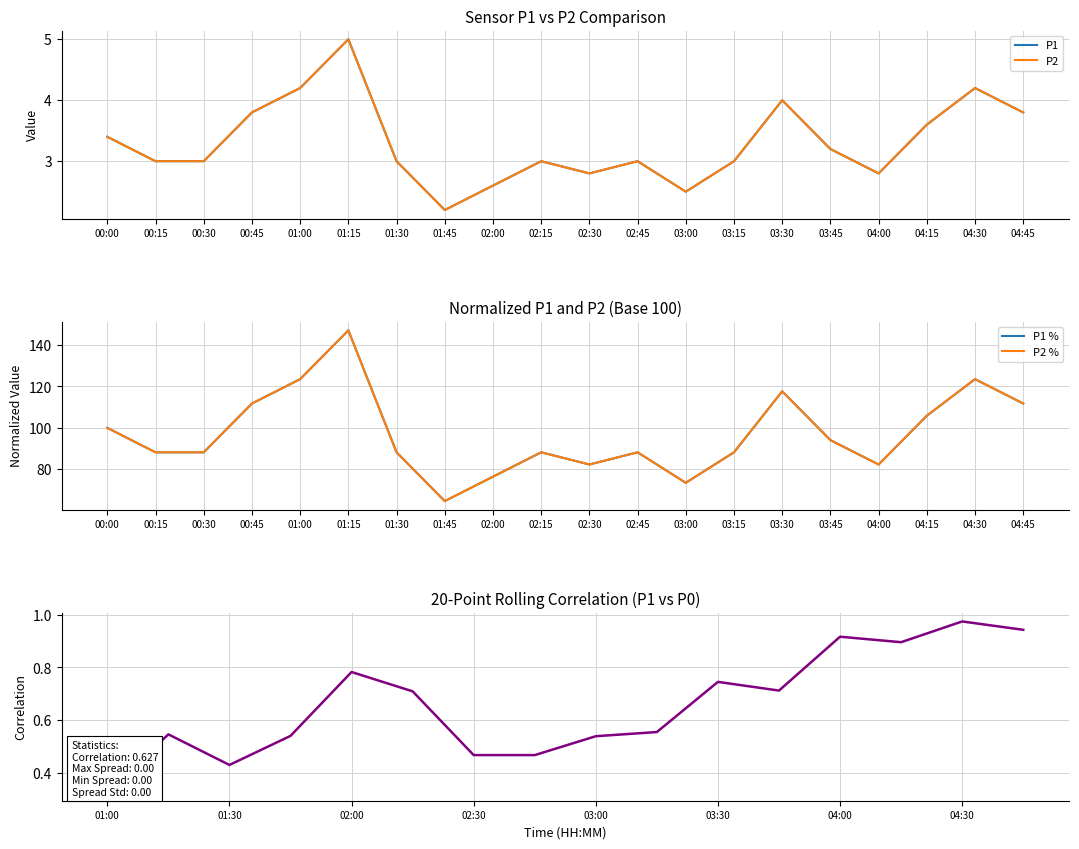

True or false: P1 has a value of 117.6 at 03:30.

True